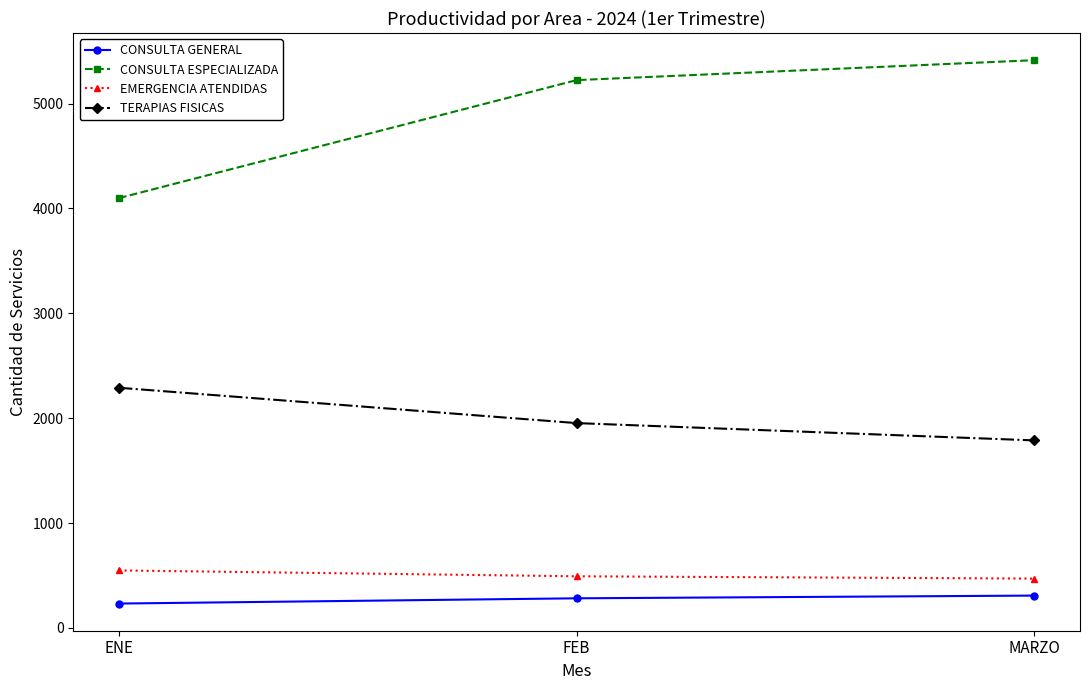

At how many categories does at least one series exceed 3901?

3